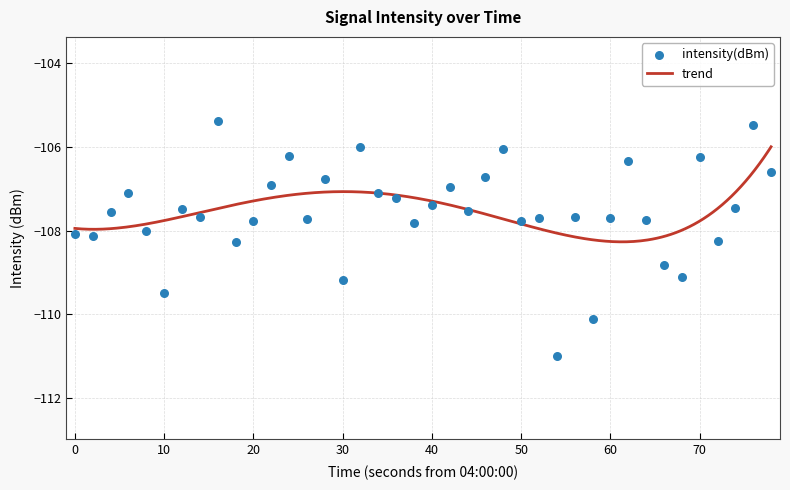

What is the maximum value for trend?

-106.0